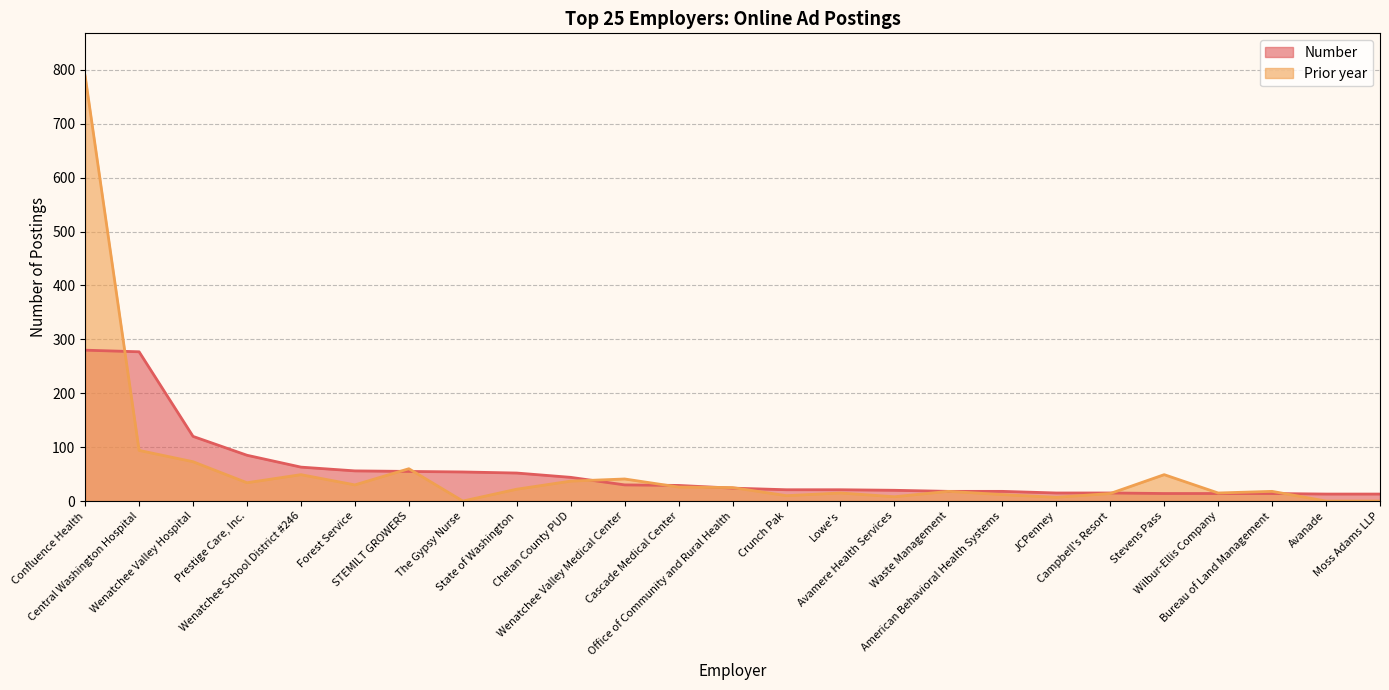

Which series has the widest spread of values?

Prior year